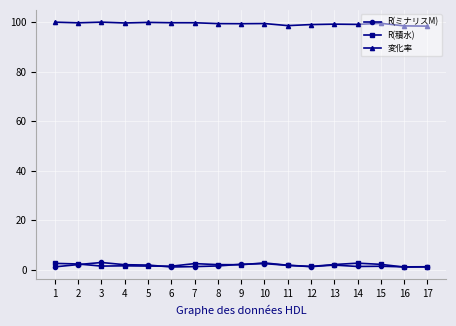

True or false: 変化率 and R(ミナリスM) intersect in this chart.

False